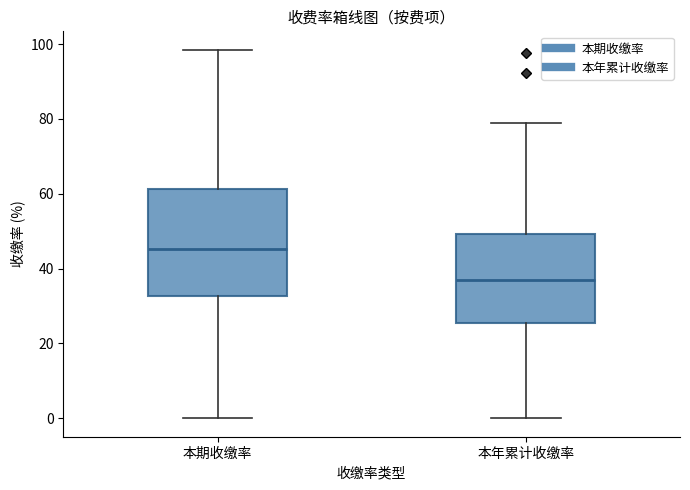

Where does the median line of the box for 本期收缴率 sit on the y-axis? The values are not printed on the chart, so give them approximately, as read against the axis.

46